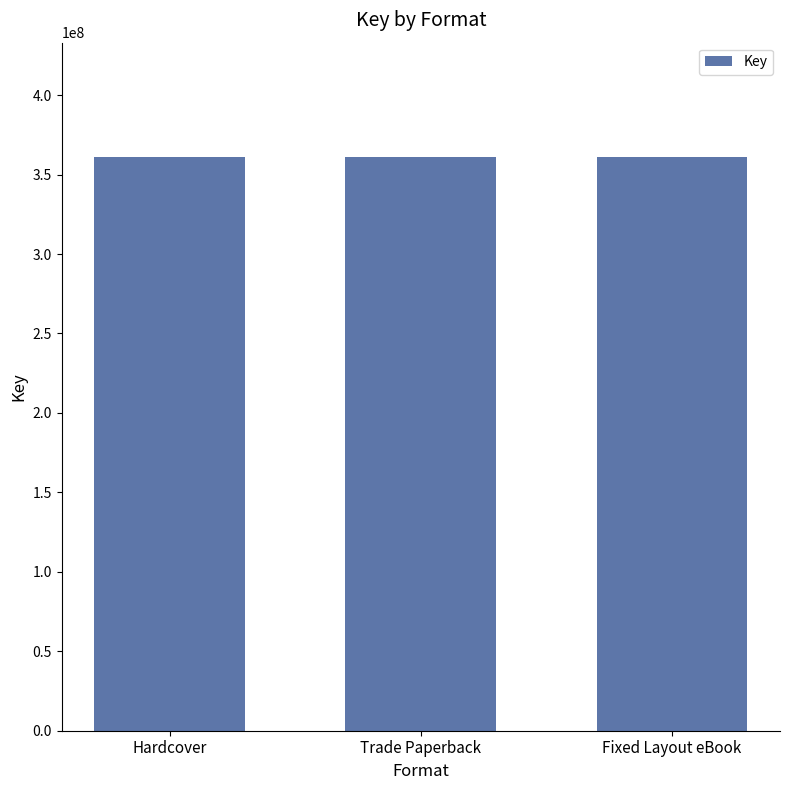

Where is the data nearest to the value 180413890?

Hardcover